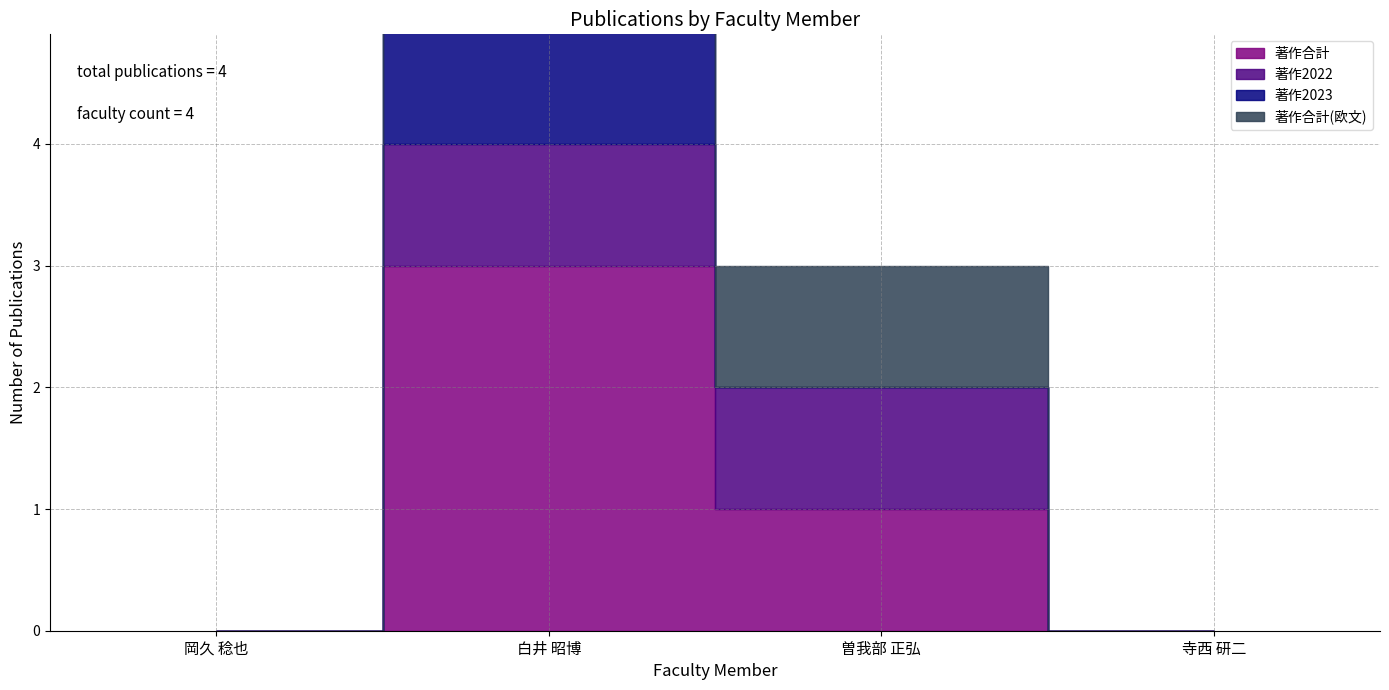

How many positive values does the 著作2022 series have?

2